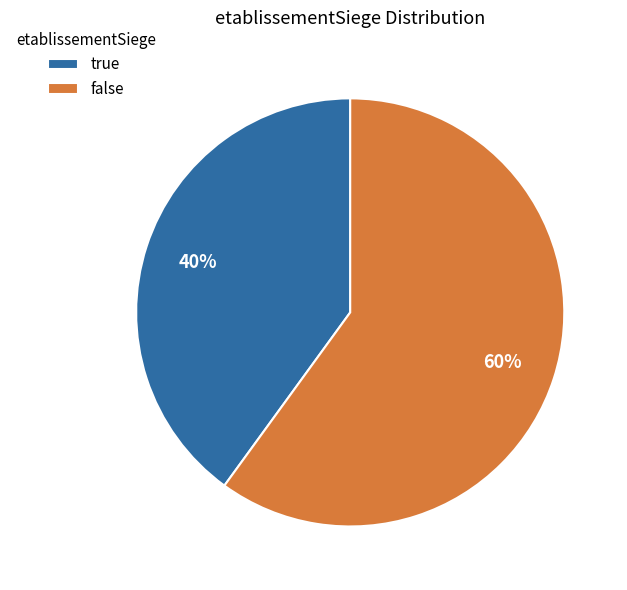

True or false: true accounts for 70% of the total.

False